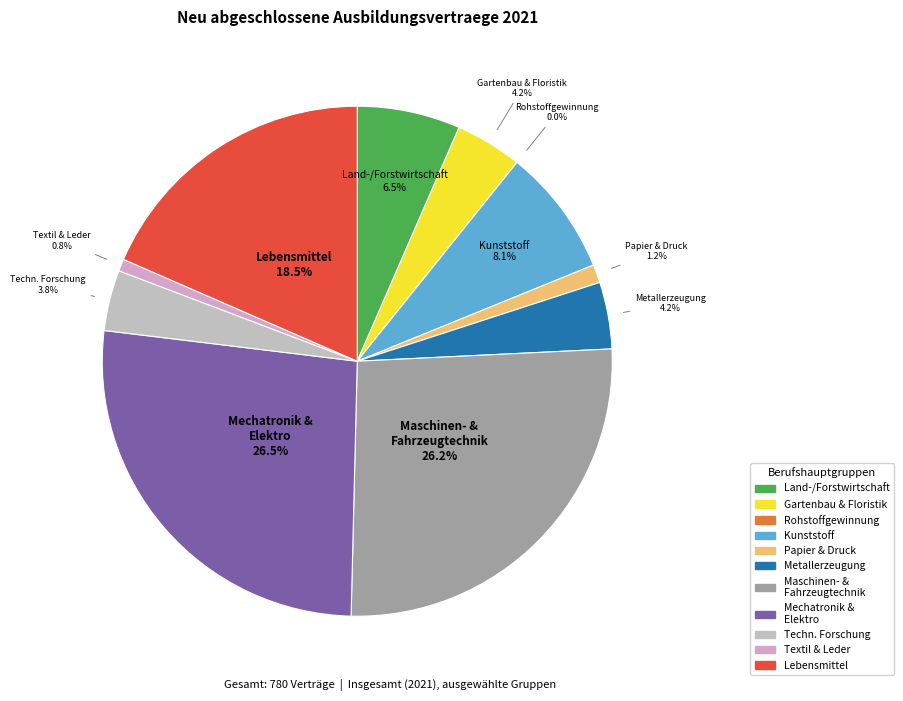

The Land-, Tier- und Forstwirtschaftsberufe slice represents 7% of the pie. True or false?

True